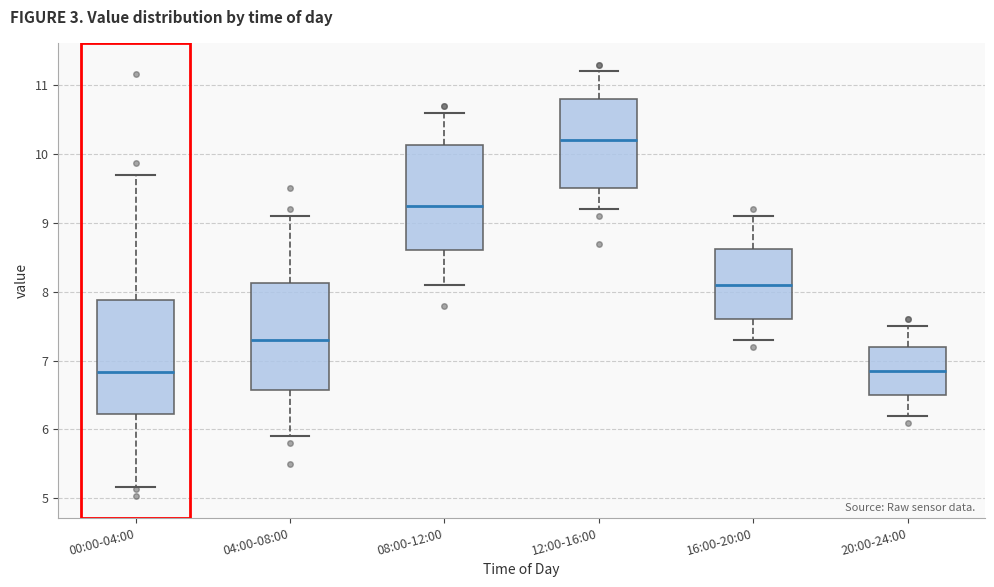

Reading left to right, read every box against the y-axis: the position of its median line, the range the box covers, and the ends of its whiskers. The values are not printed on the chart, so give them approximately, as read against the axis.

00:00-04:00: median 6.8, box 6.2 to 7.9, whiskers 5.2 to 9.7
04:00-08:00: median 7.3, box 6.6 to 8.1, whiskers 5.9 to 9.1
08:00-12:00: median 9.3, box 8.6 to 10.1, whiskers 8.1 to 10.6
12:00-16:00: median 10.2, box 9.5 to 10.8, whiskers 9.2 to 11.2
16:00-20:00: median 8.1, box 7.6 to 8.6, whiskers 7.3 to 9.1
20:00-24:00: median 6.9, box 6.5 to 7.2, whiskers 6.2 to 7.5